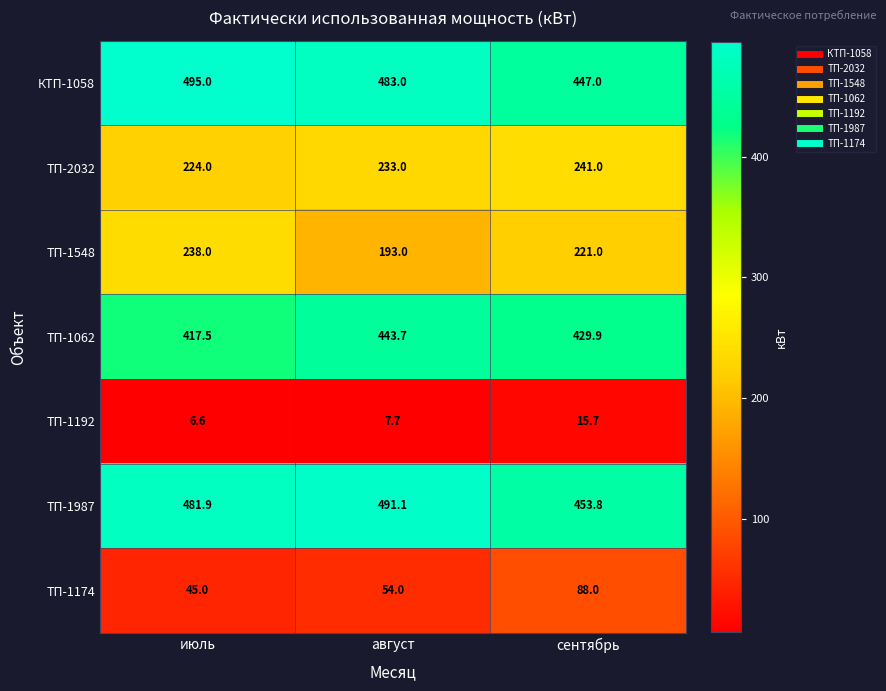

What is the difference between the КТП-1058 values at август and июль?

12.0